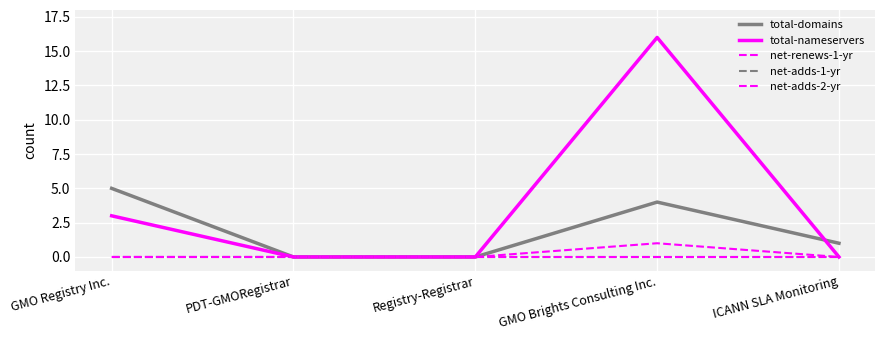

Which category has the lowest value in the net-adds-2-yr series?

GMO Registry Inc.